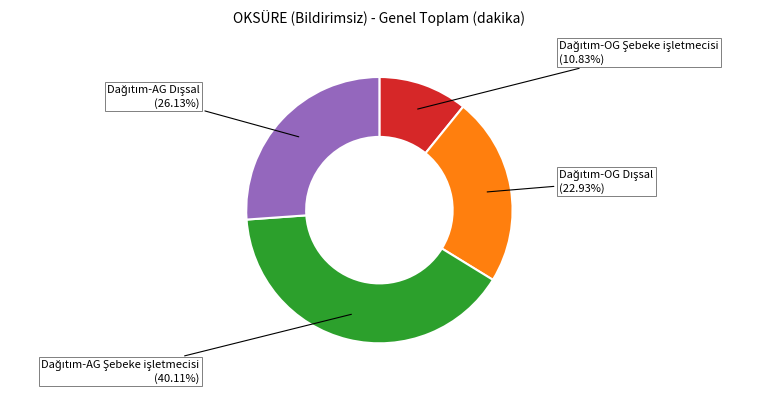

How many segments does this pie chart have?

4